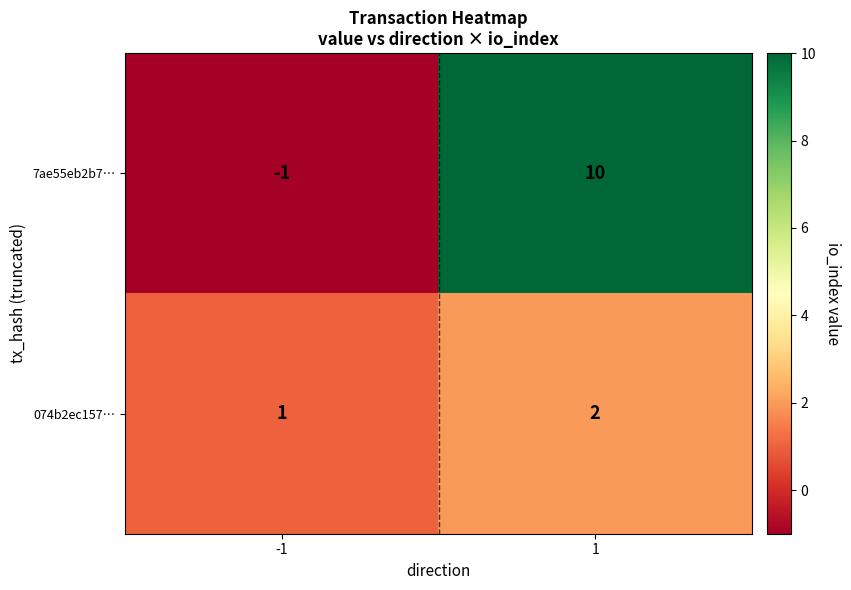

What is the sum of the 7ae55eb2b7… values at 1 and -1?

9